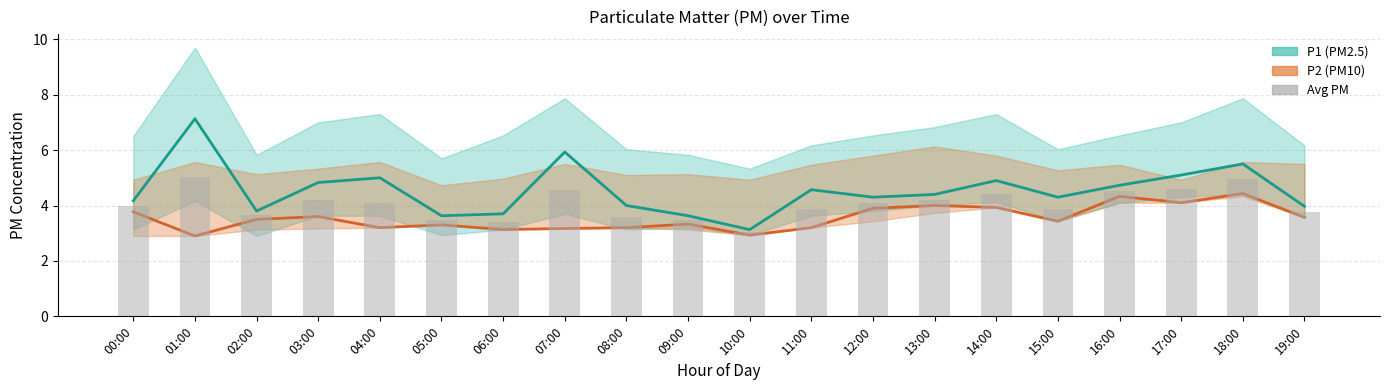

The value of Avg PM at 19:00 is 3.8. True or false?

True